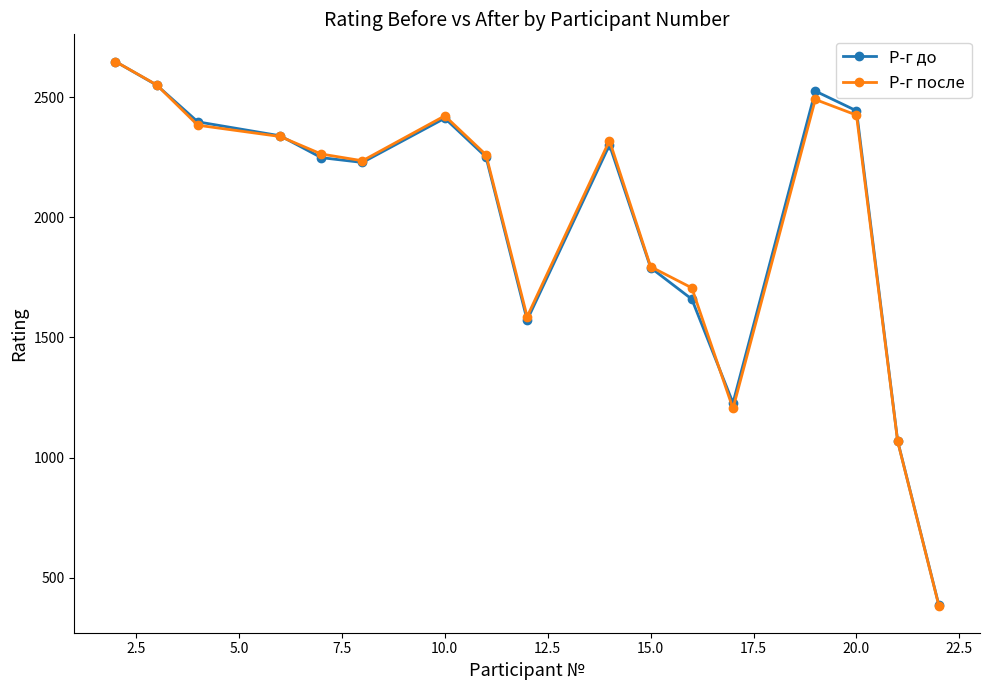

In Р-г до, how many points are higher than both neighbors (excluding endpoints)?

3